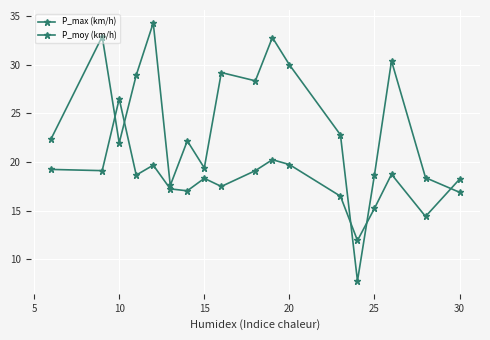

How many lines are shown in the chart?

2